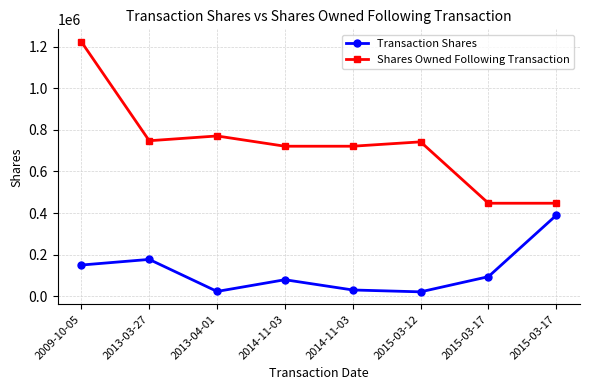

At which label does Shares Owned Following Transaction reach its peak?

2009-10-05